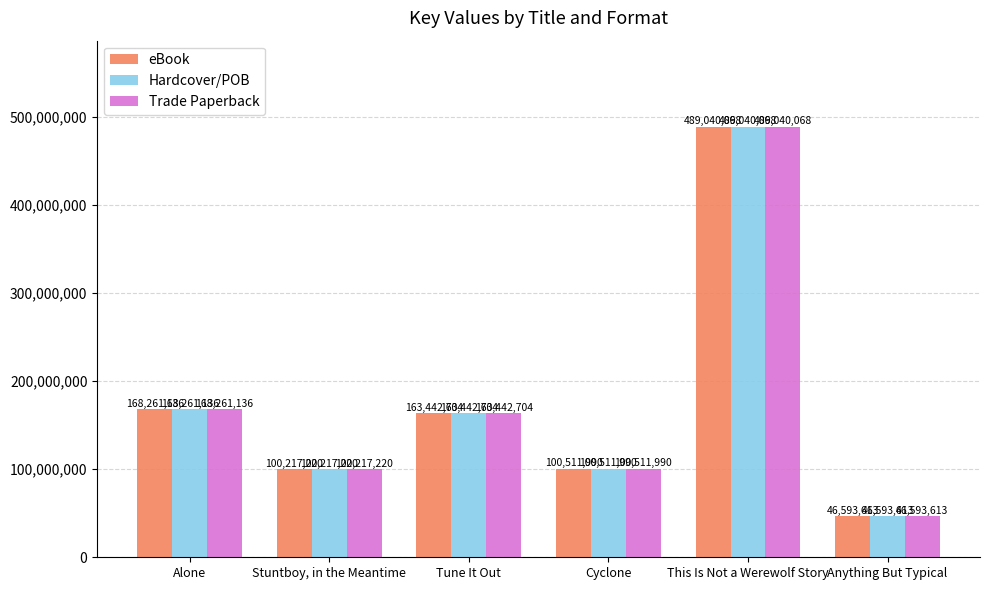

Which category has the highest value across all series?

This Is Not a Werewolf Story